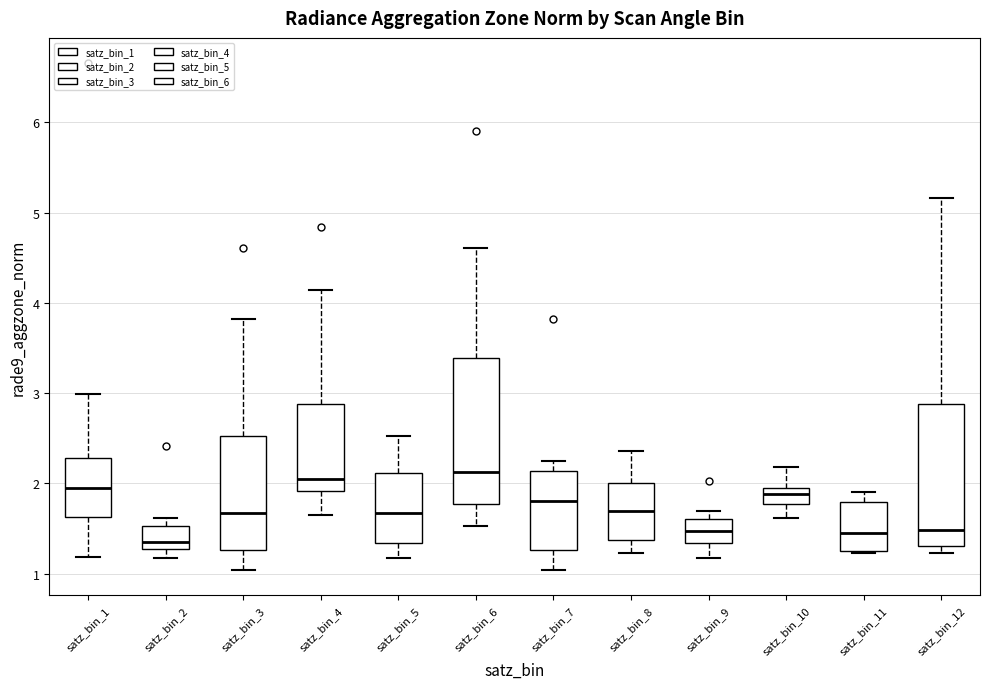

Which box has the lowest median line?

satz_bin_2